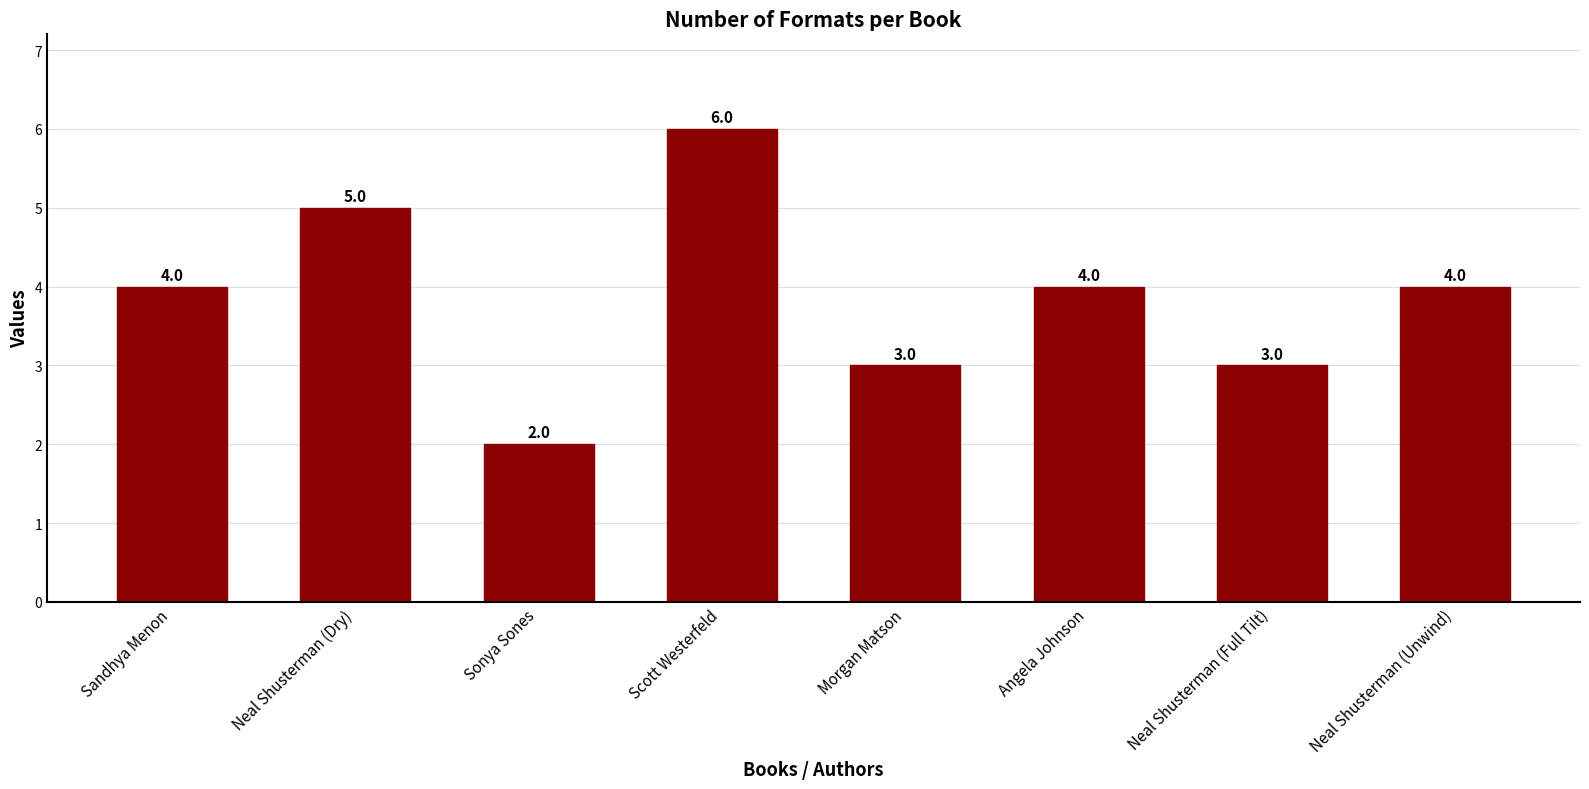

How many bars are there in total?

8